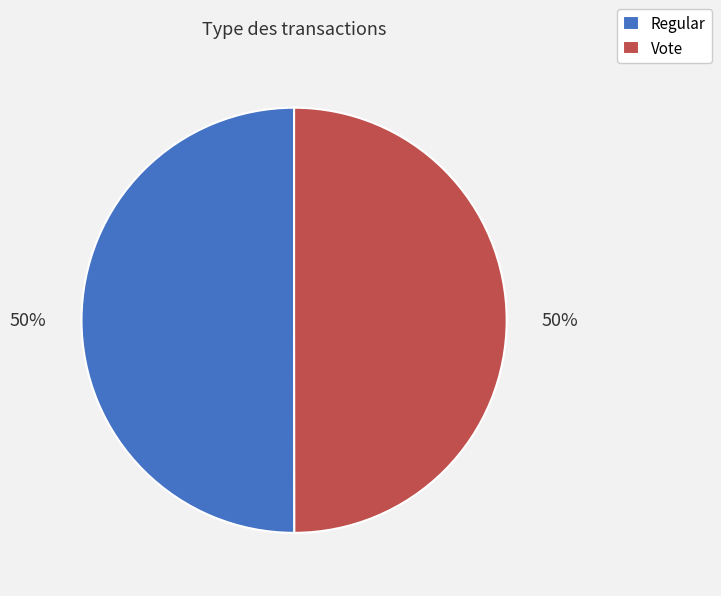

Count the number of slices in the pie.

2